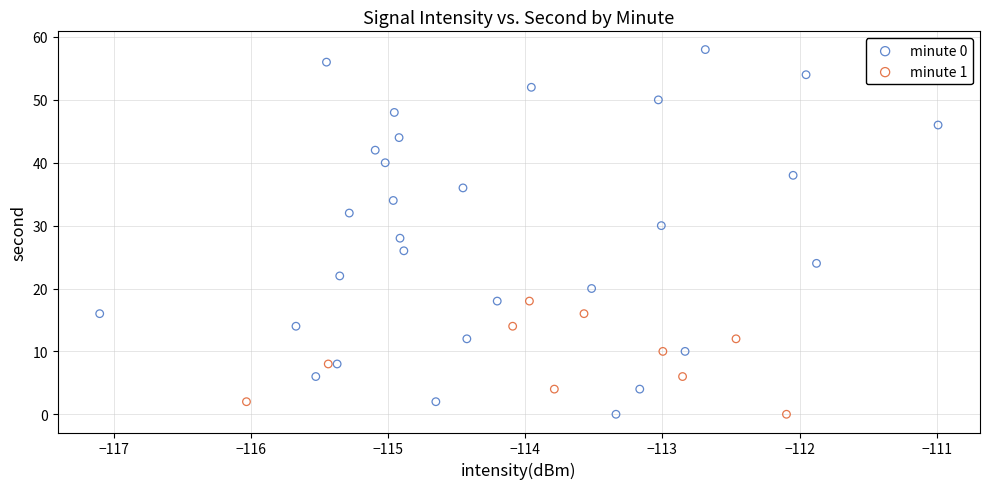

Which series has the widest spread of Y values?

minute 0